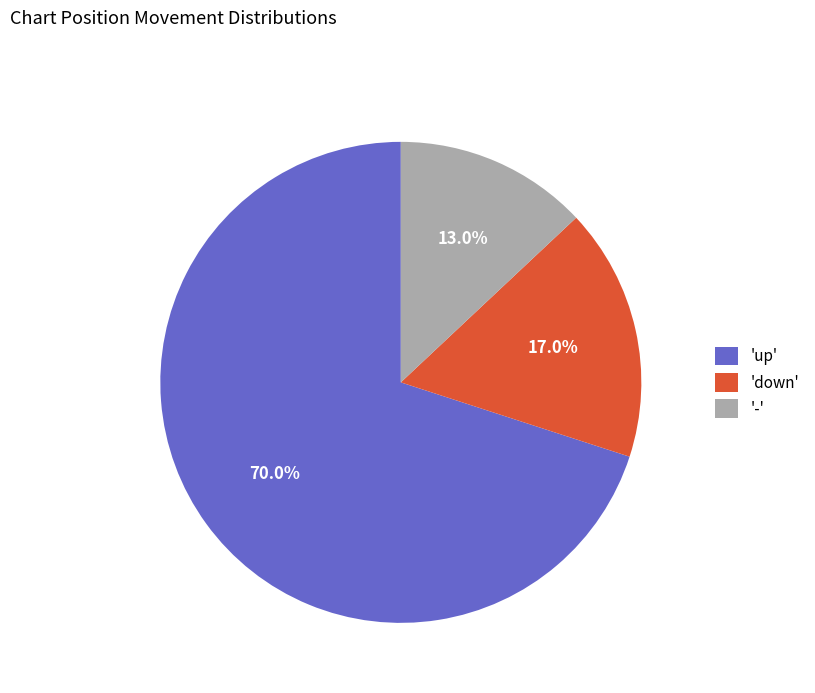

Which category has the smallest portion of the pie?

'-'